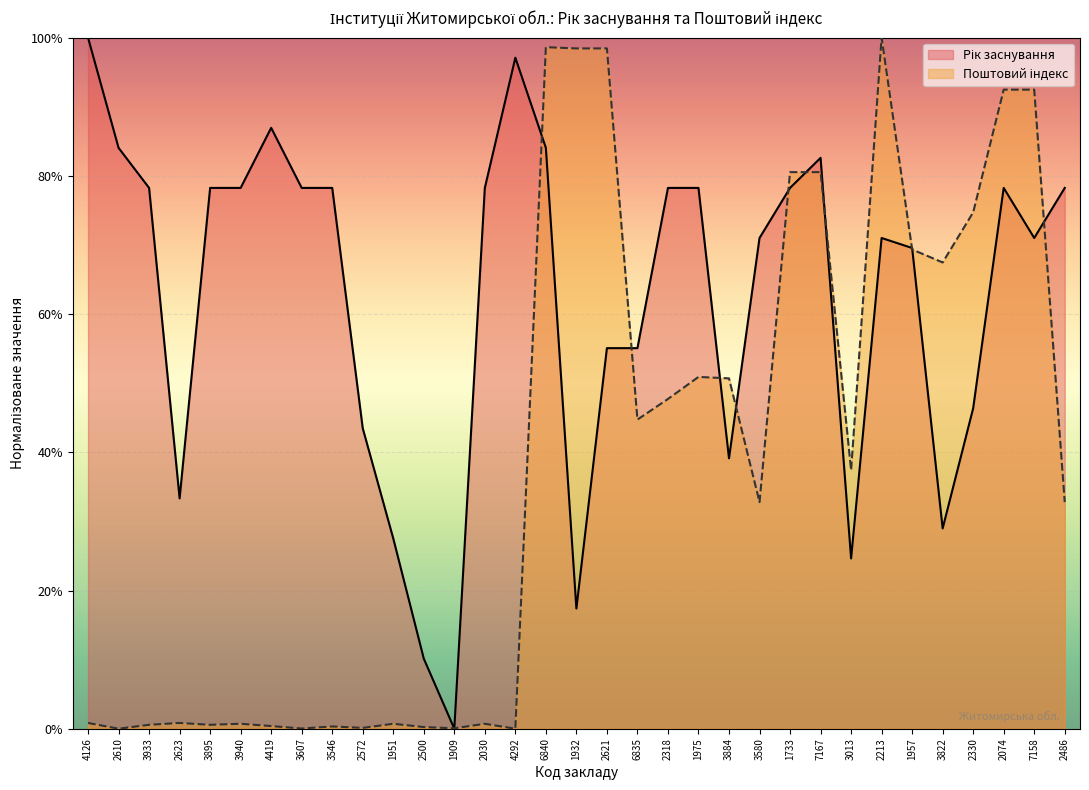

At how many categories does at least one series exceed 0?

33